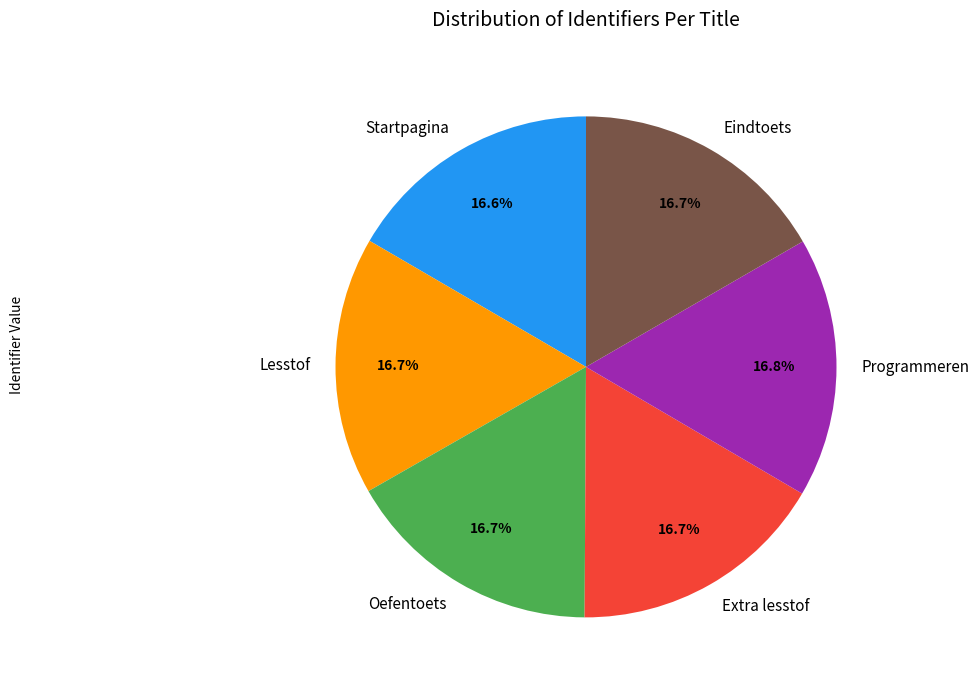

How many slices are in this pie chart?

6